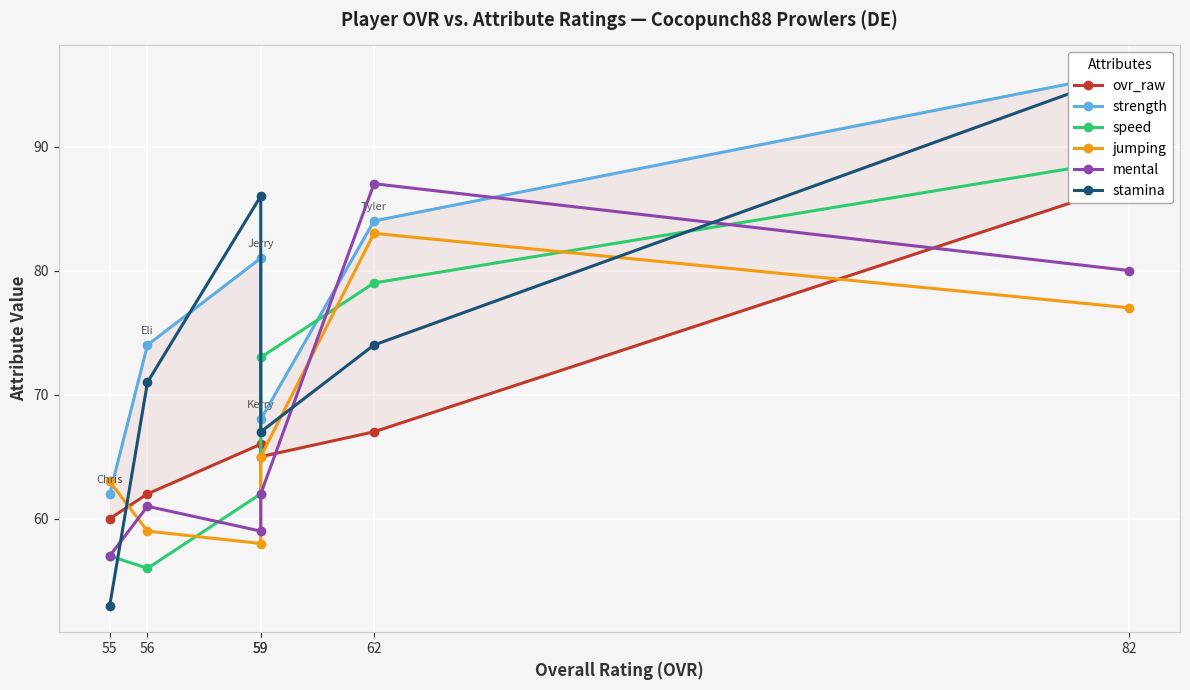

The value of jumping at 59 is 65. True or false?

True